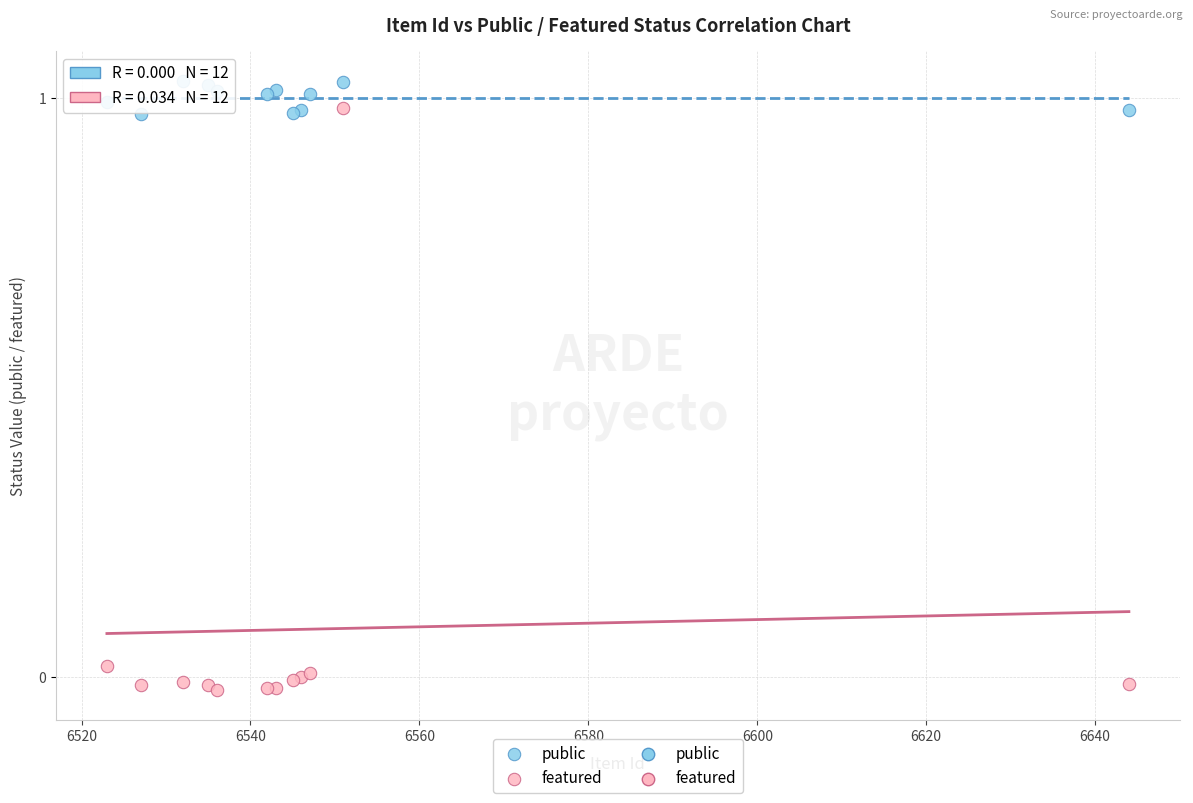

Which series contains the lowest Y value?

featured